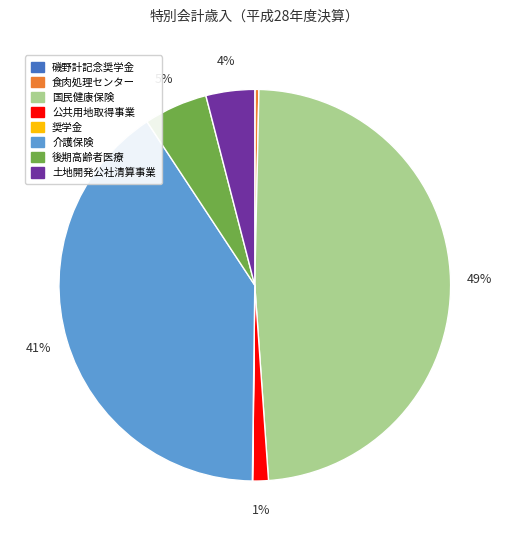

Which slice is the largest?

国民健康保険